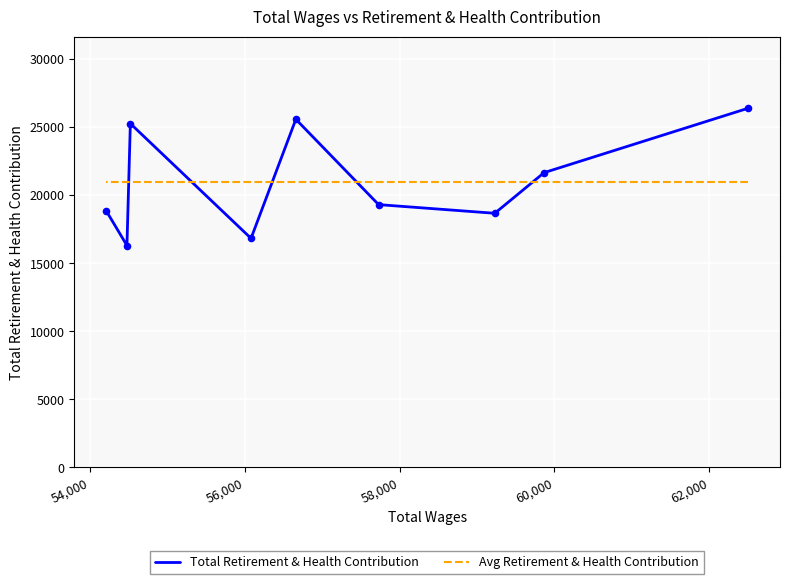

Which series reaches the minimum Y coordinate?

Total Retirement & Health Contribution